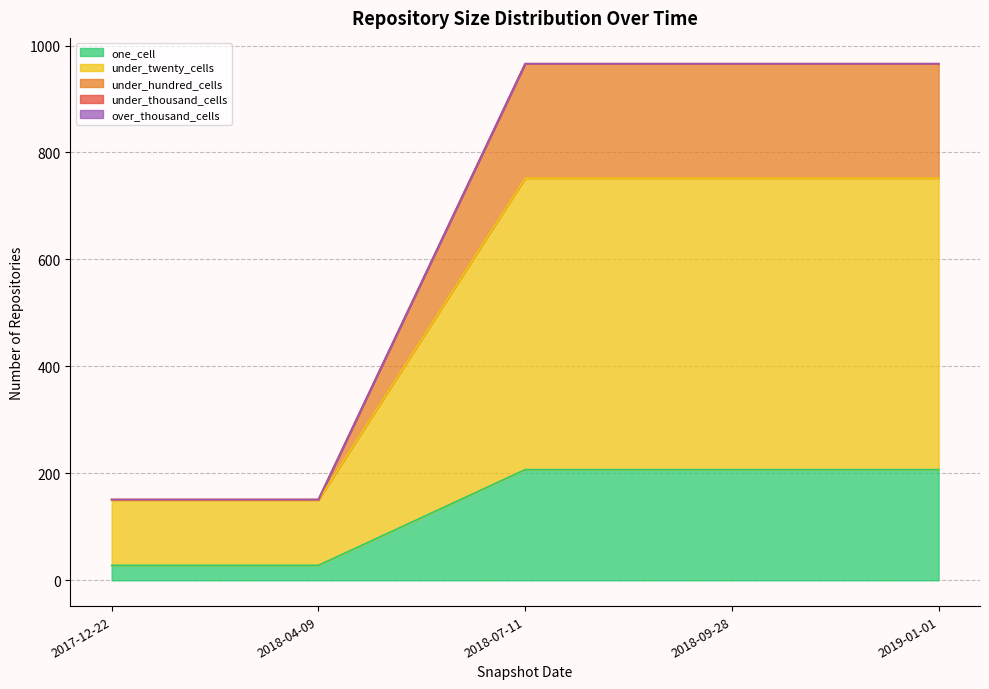

At 2018-09-28, list the series in order from smallest to largest.

under_thousand_cells, over_thousand_cells, one_cell, under_hundred_cells, under_twenty_cells